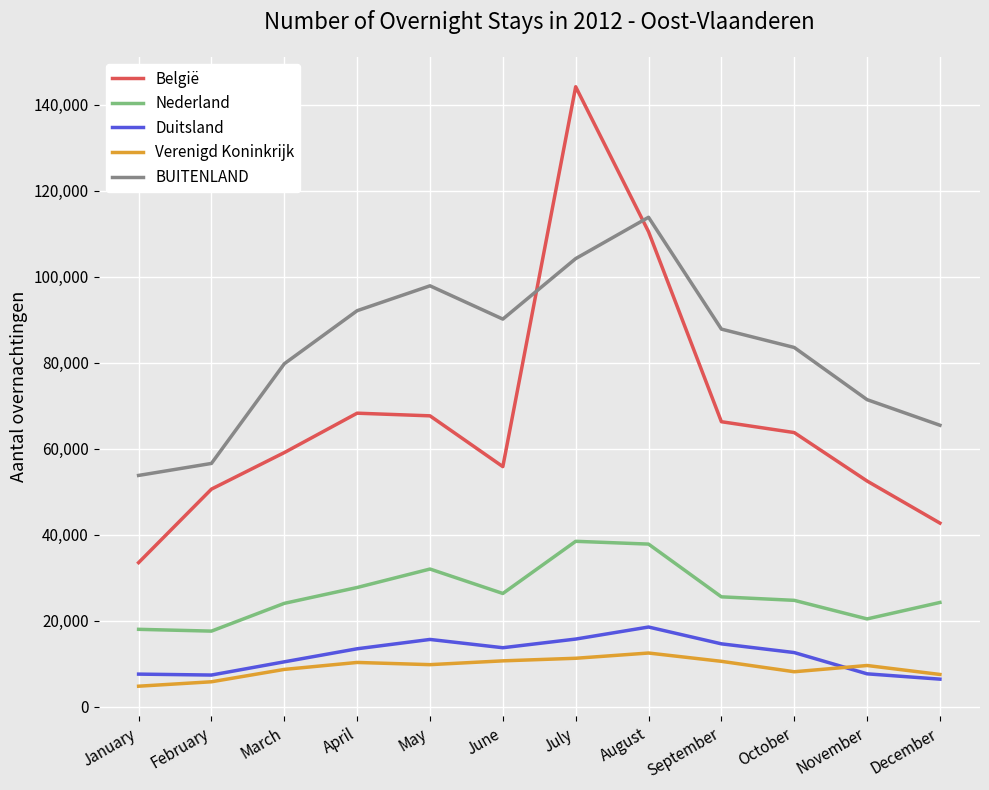

What is the sum of all België values?

814458